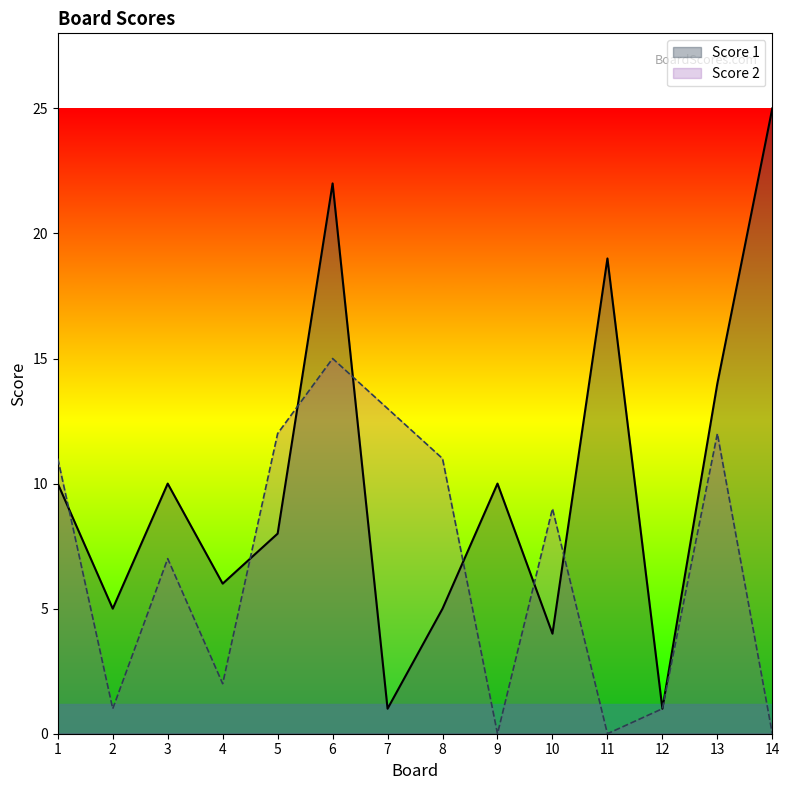

Where do Score 2 and Score 1 first cross each other?

1 and 2